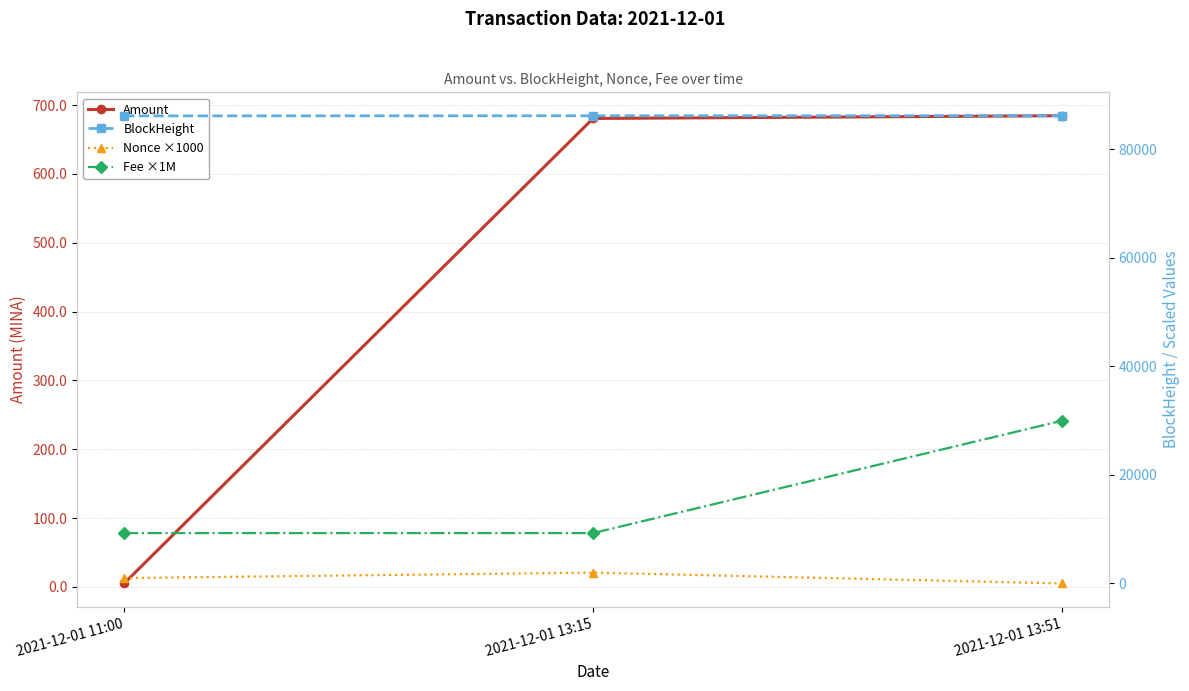

What is the approximate value of BlockHeight at 2021-12-01 13:15?

86217.0